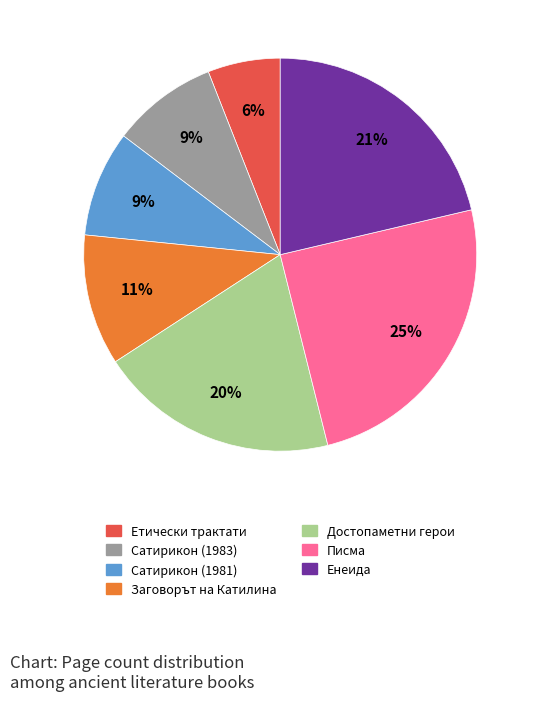

To the nearest percent, what is the average slice percentage?

14%